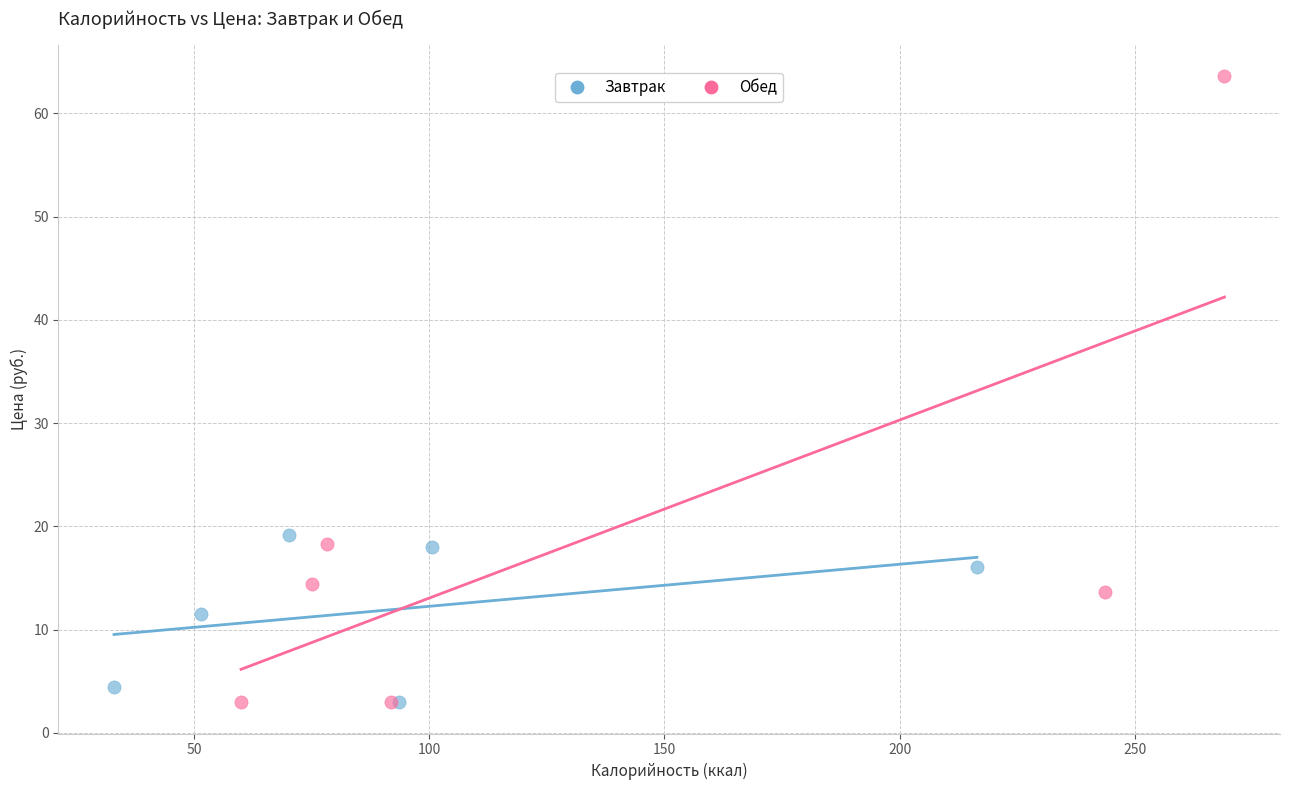

Which series contains the highest Y value?

Обед